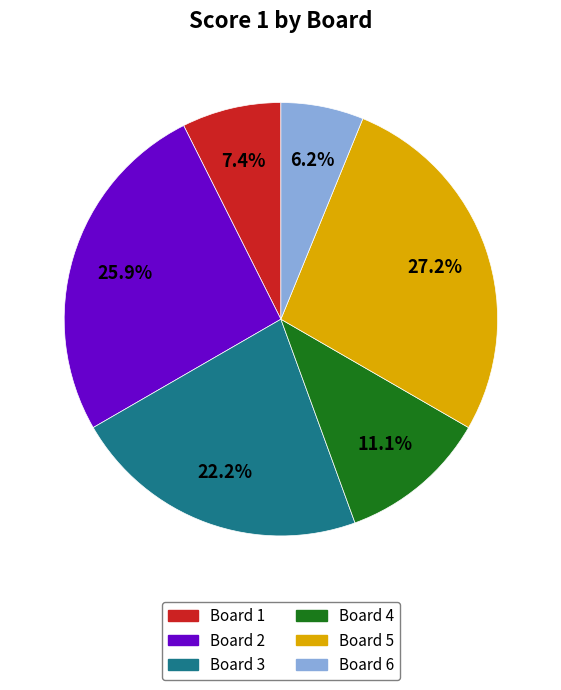

Which category has the biggest portion of the pie?

Board 5